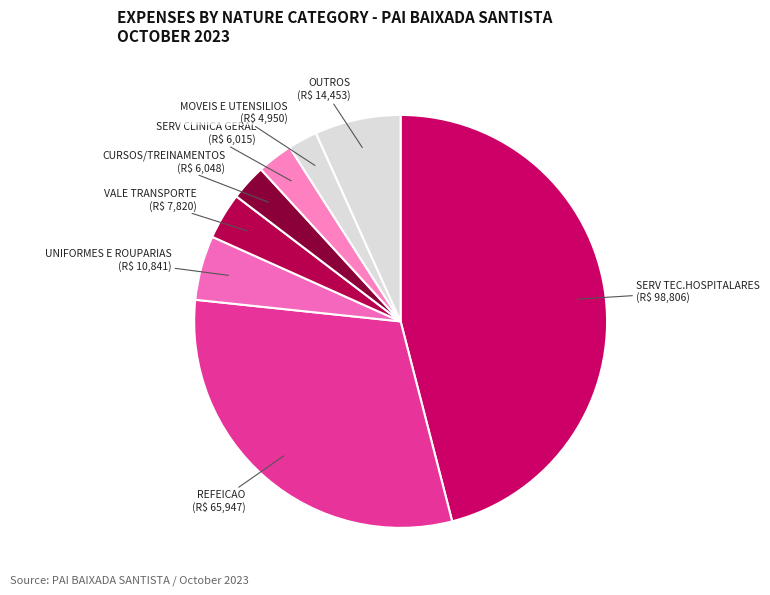

What is the largest slice in the pie chart?

SERV TEC.HOSPITALARES